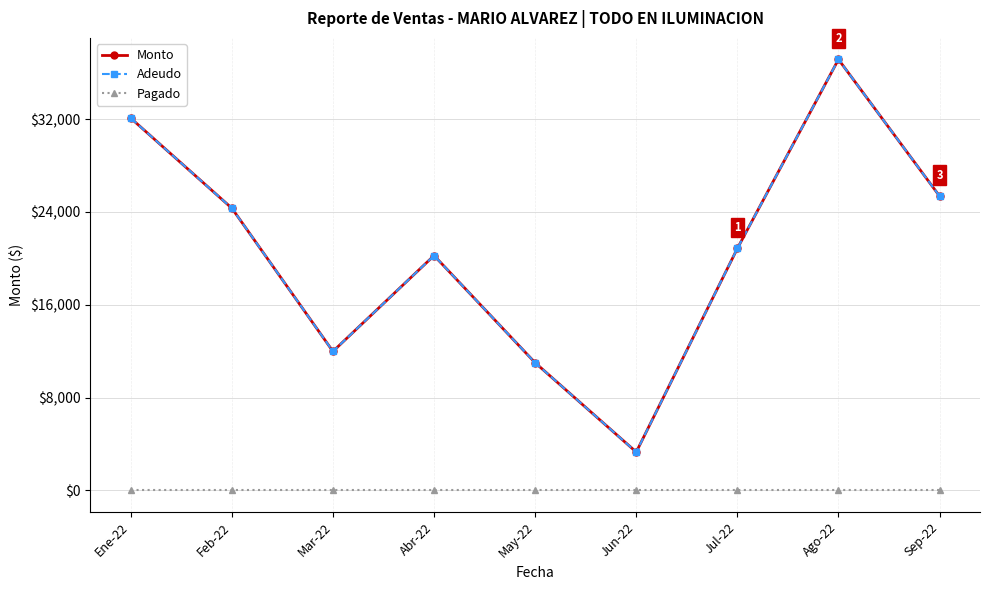

What is the sum of all Monto values?

186339